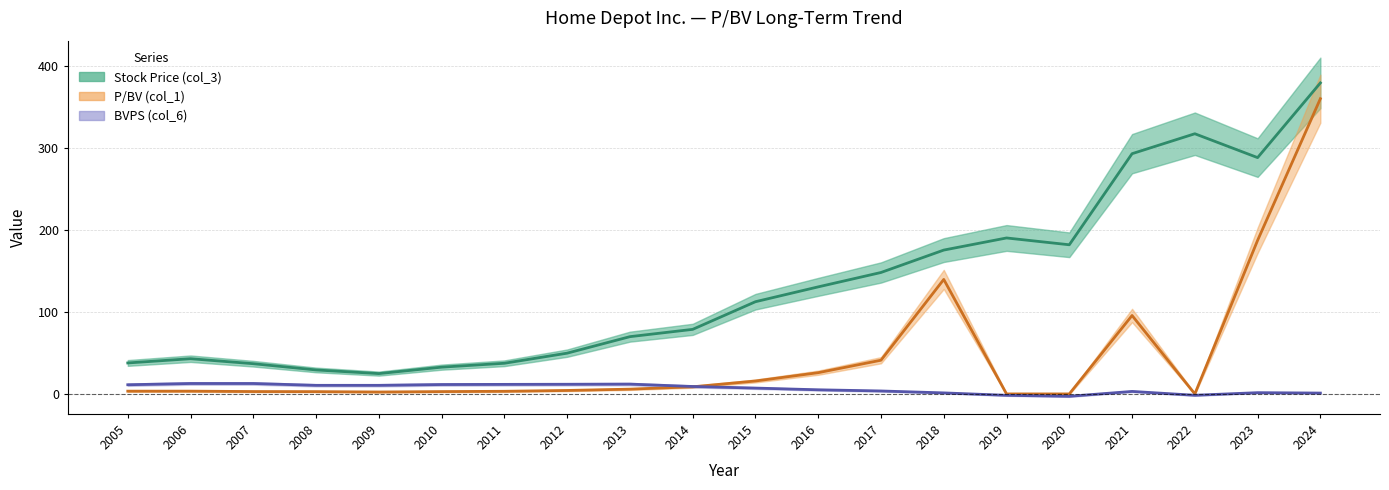

Count the number of categories in the chart.

20